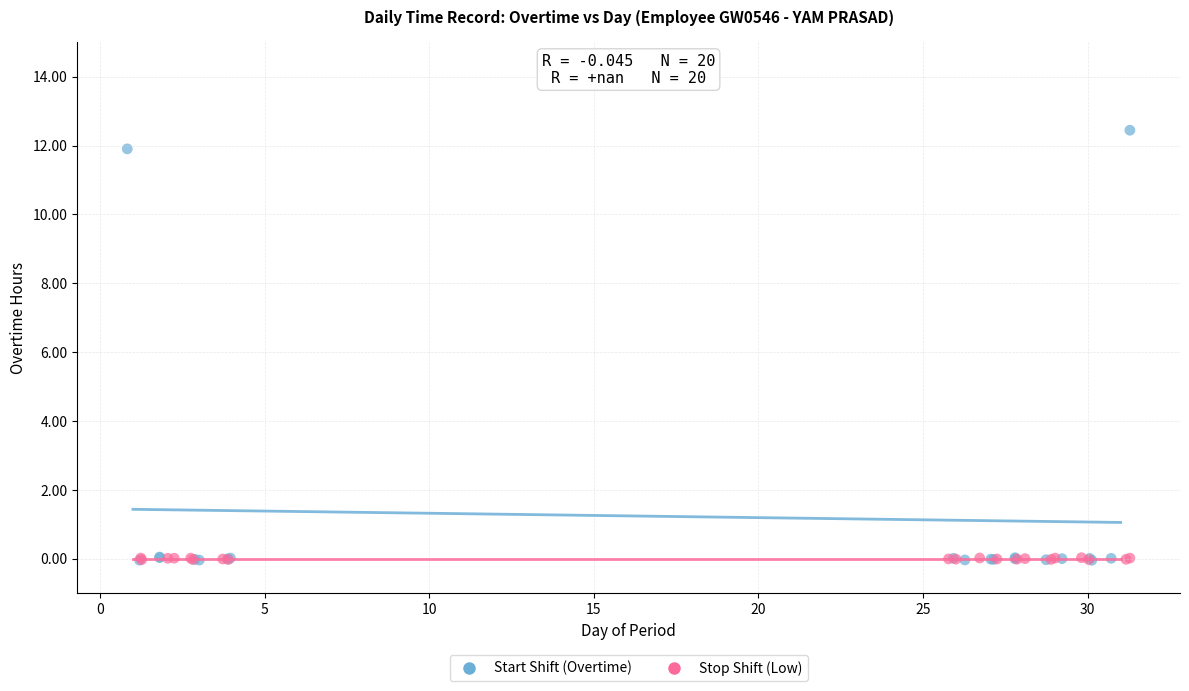

Which series contains the highest Y value?

Start Shift (Overtime)